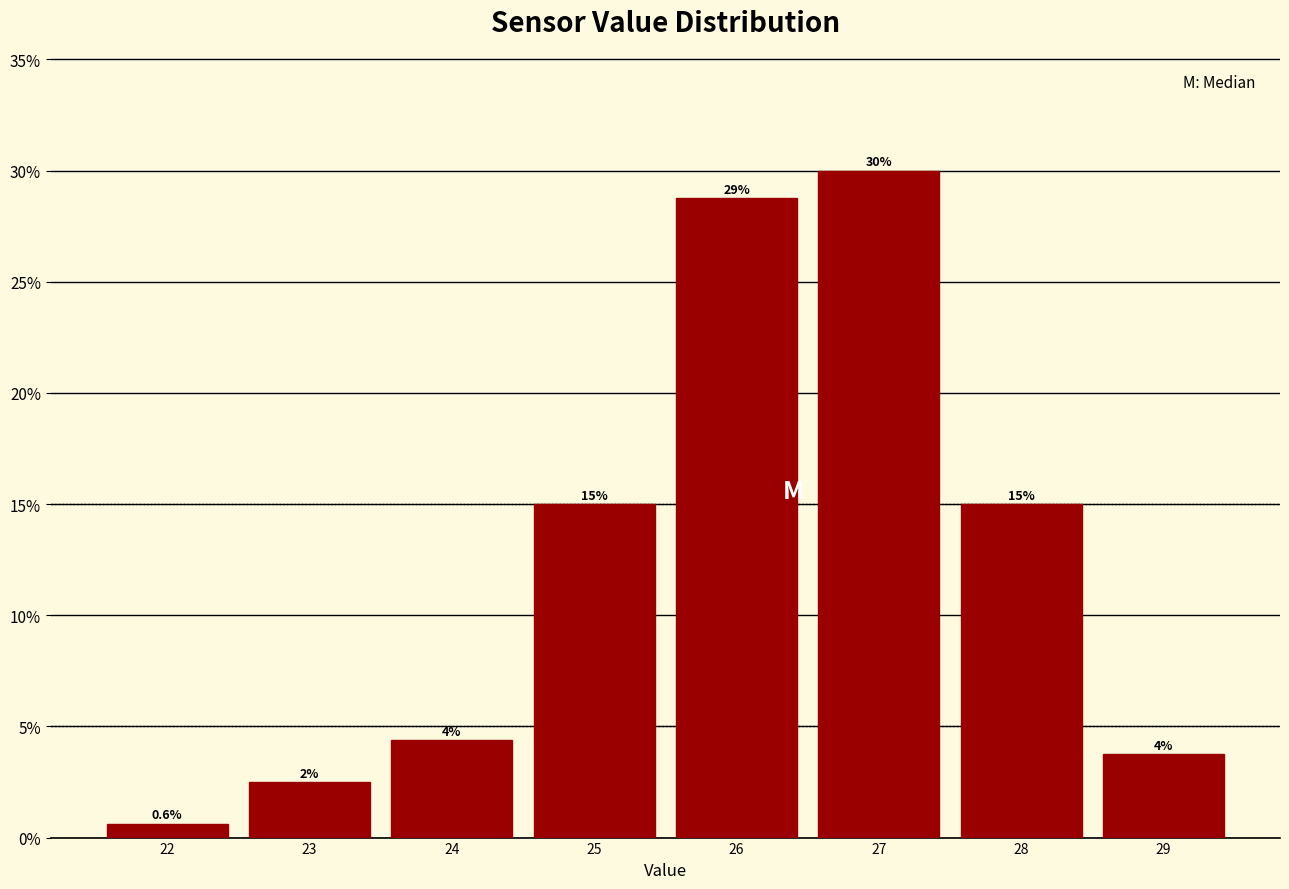

At which category does the chart reach its peak across all series?

27